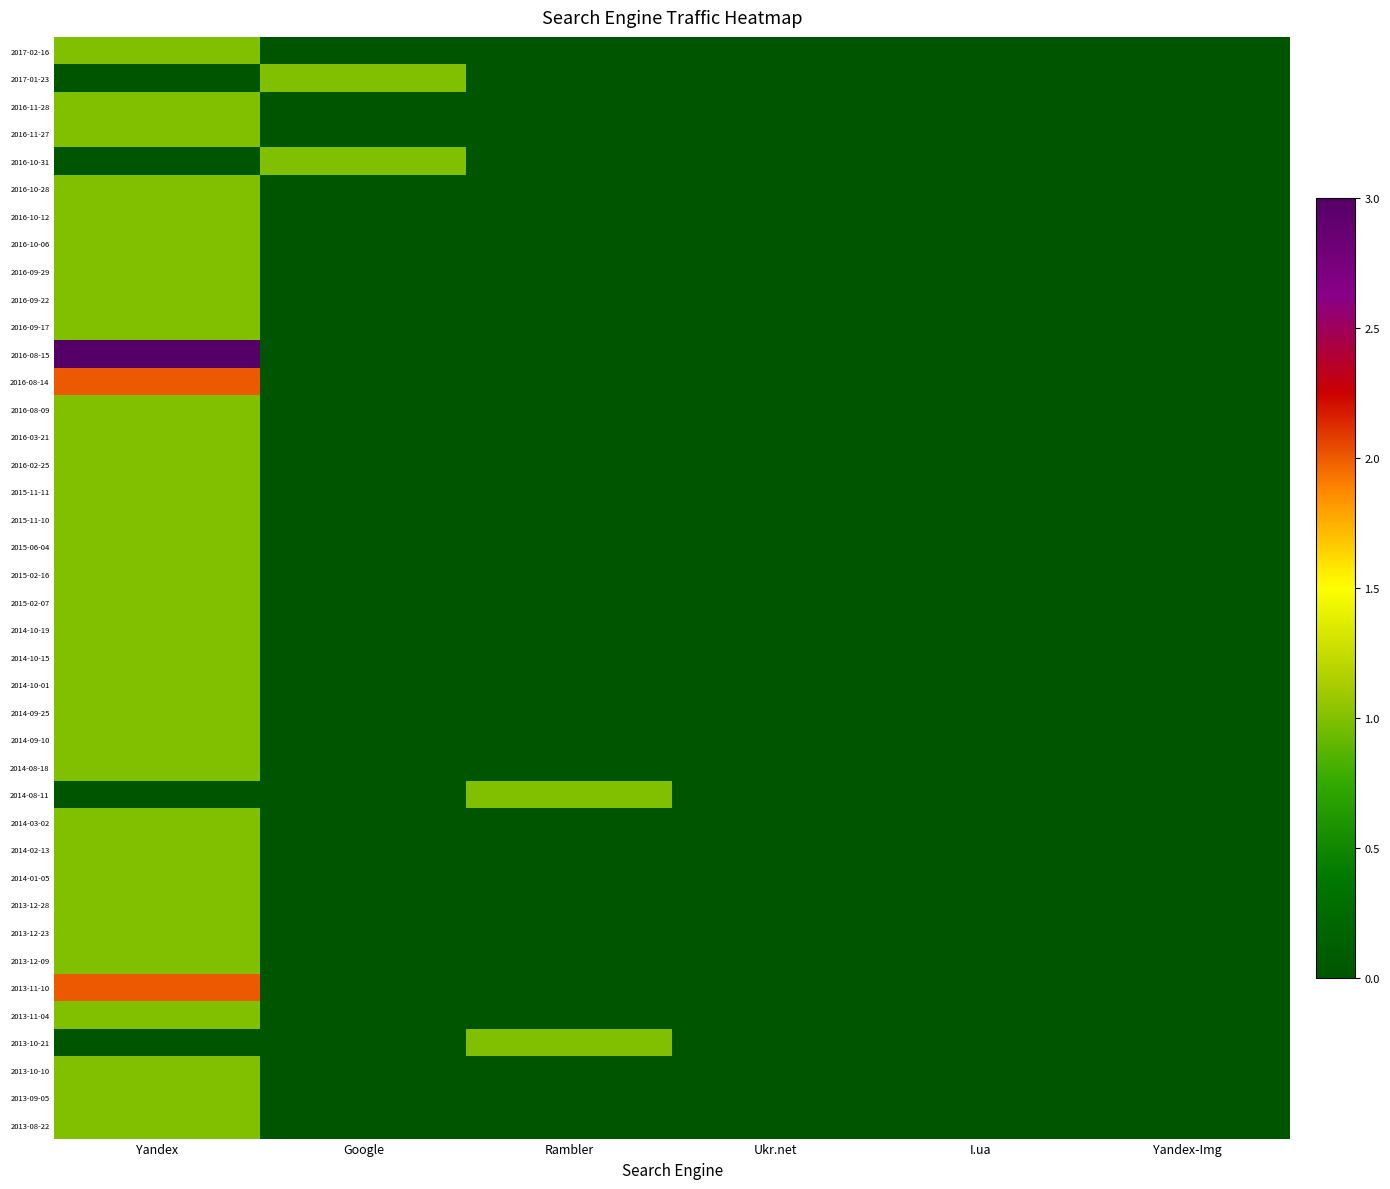

Which category has the highest value across all series?

Yandex